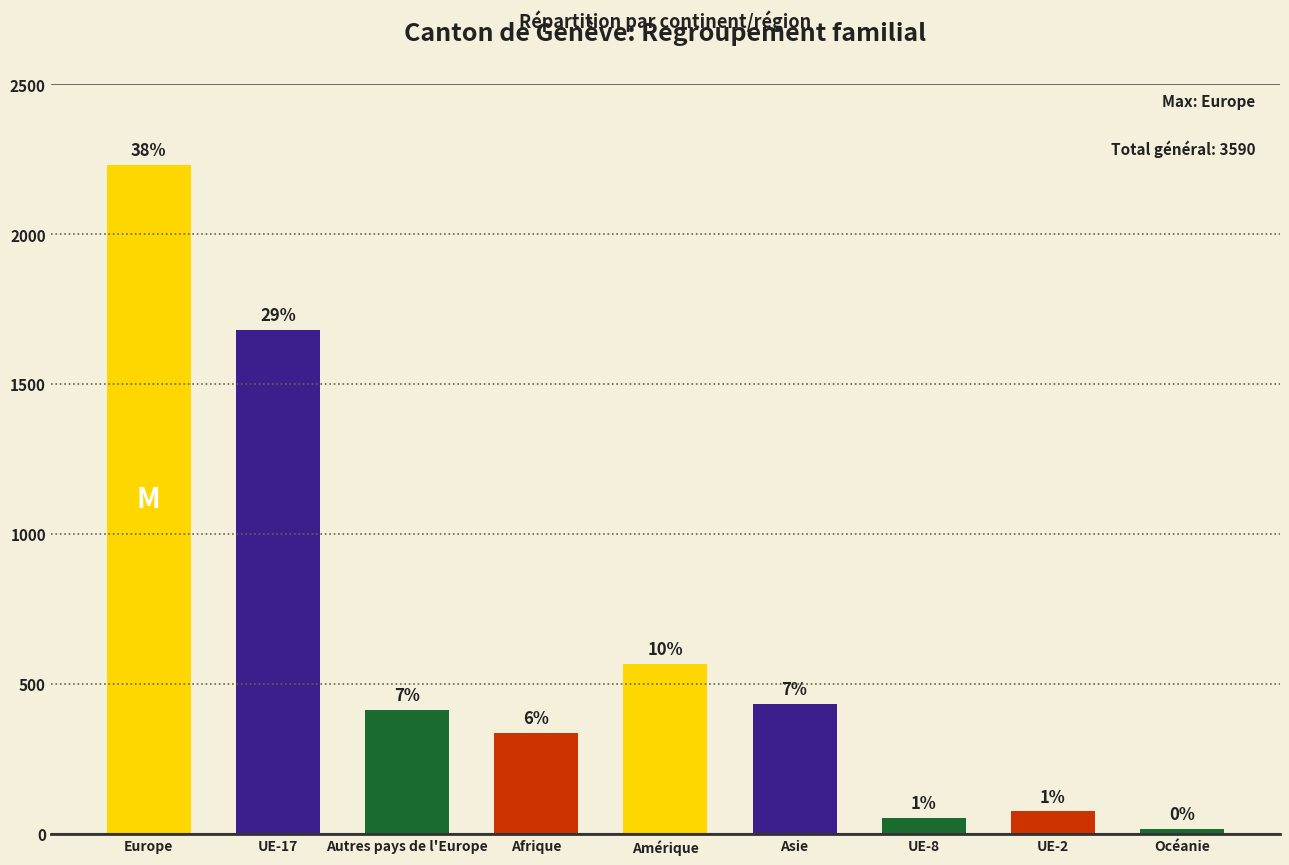

Does the chart contain any negative values?

No